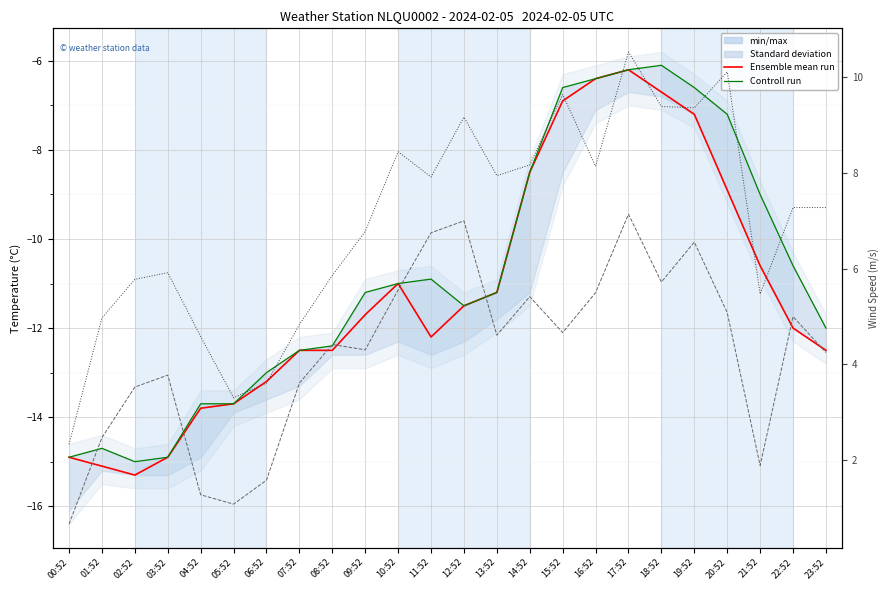

True or false: WIND_SPEED_GUST has more than 1 interior local peaks.

True